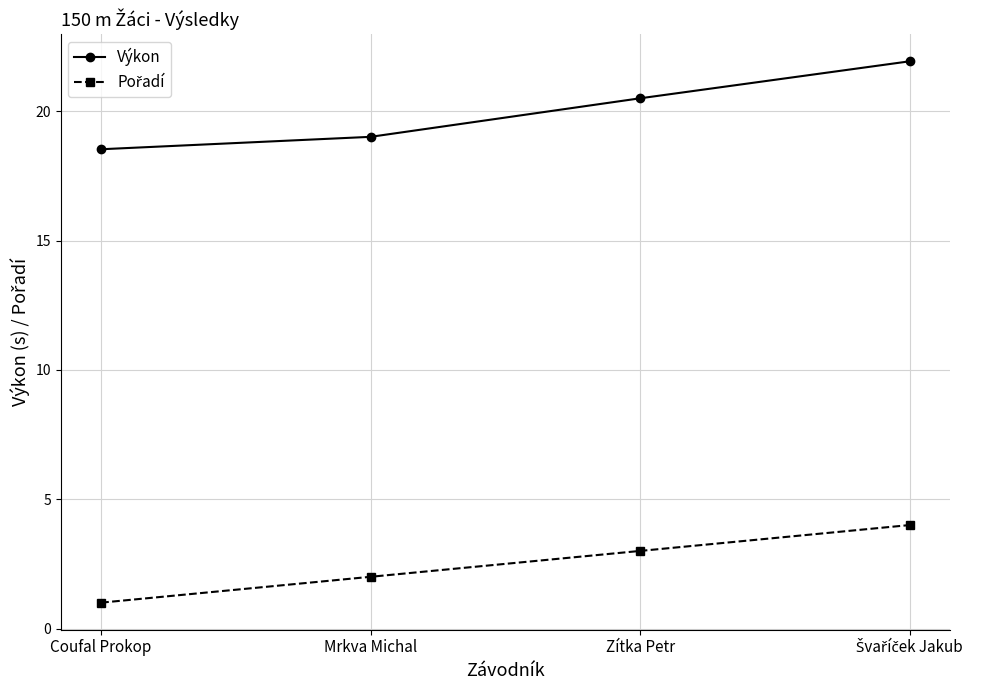

At which label does Výkon first exceed 20?

Zítka Petr